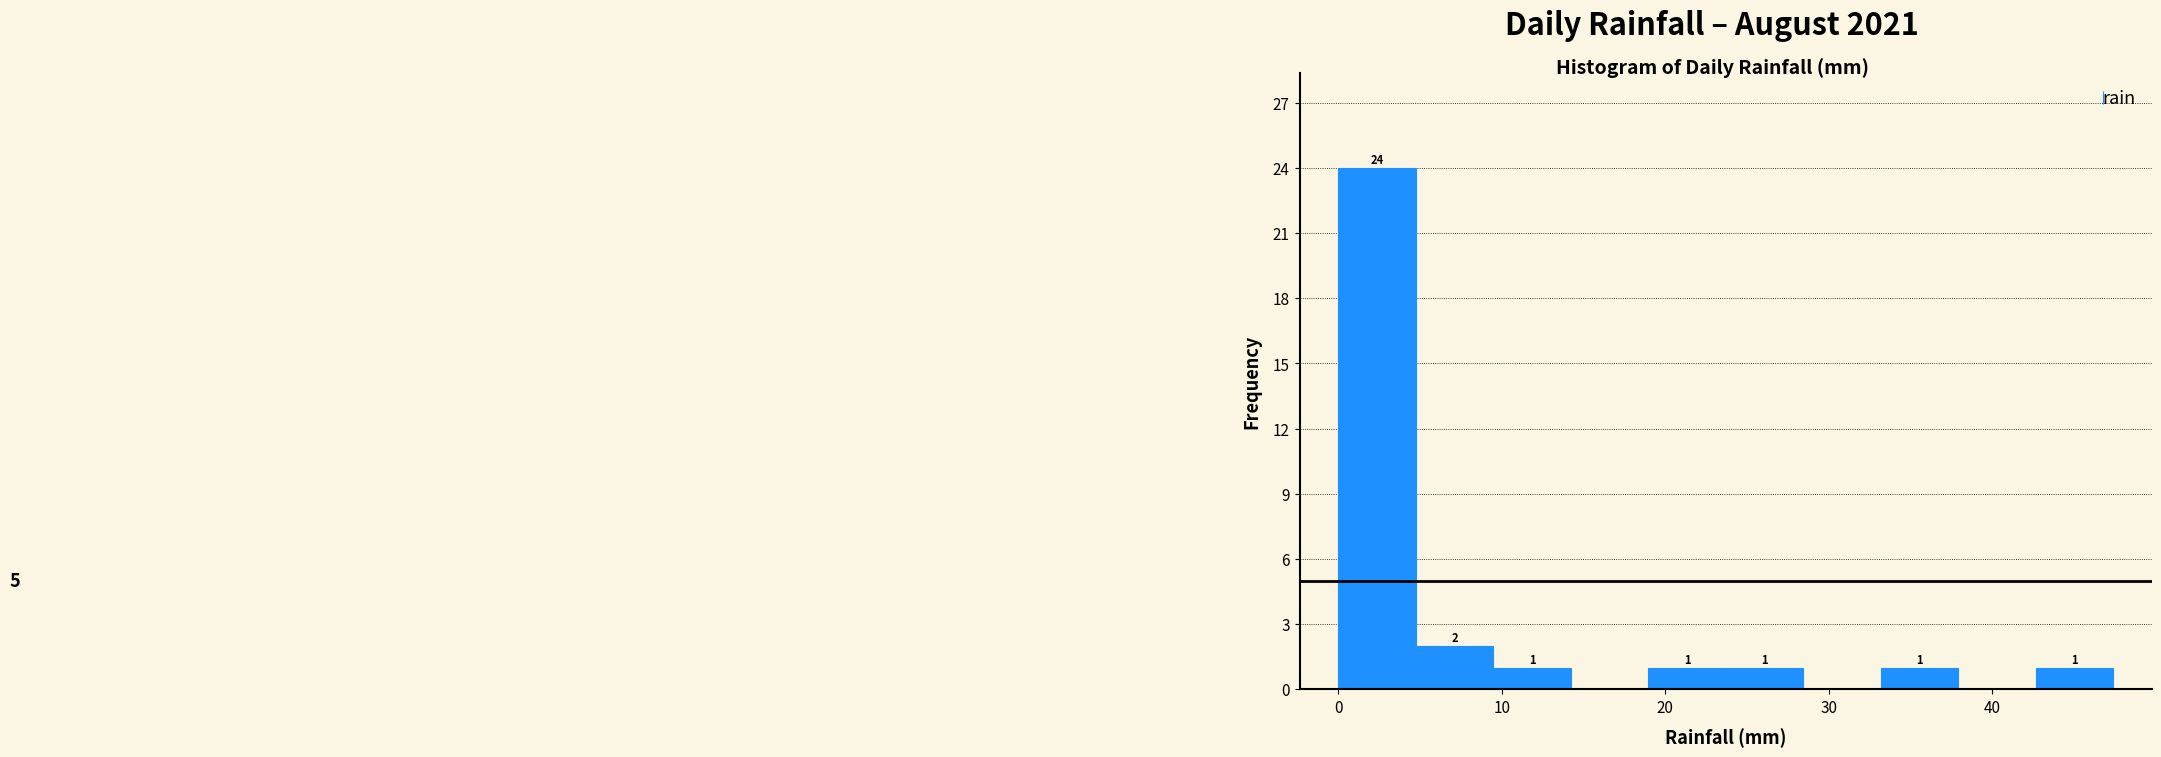

Which range on the x-axis has the tallest bar?

0 to 5